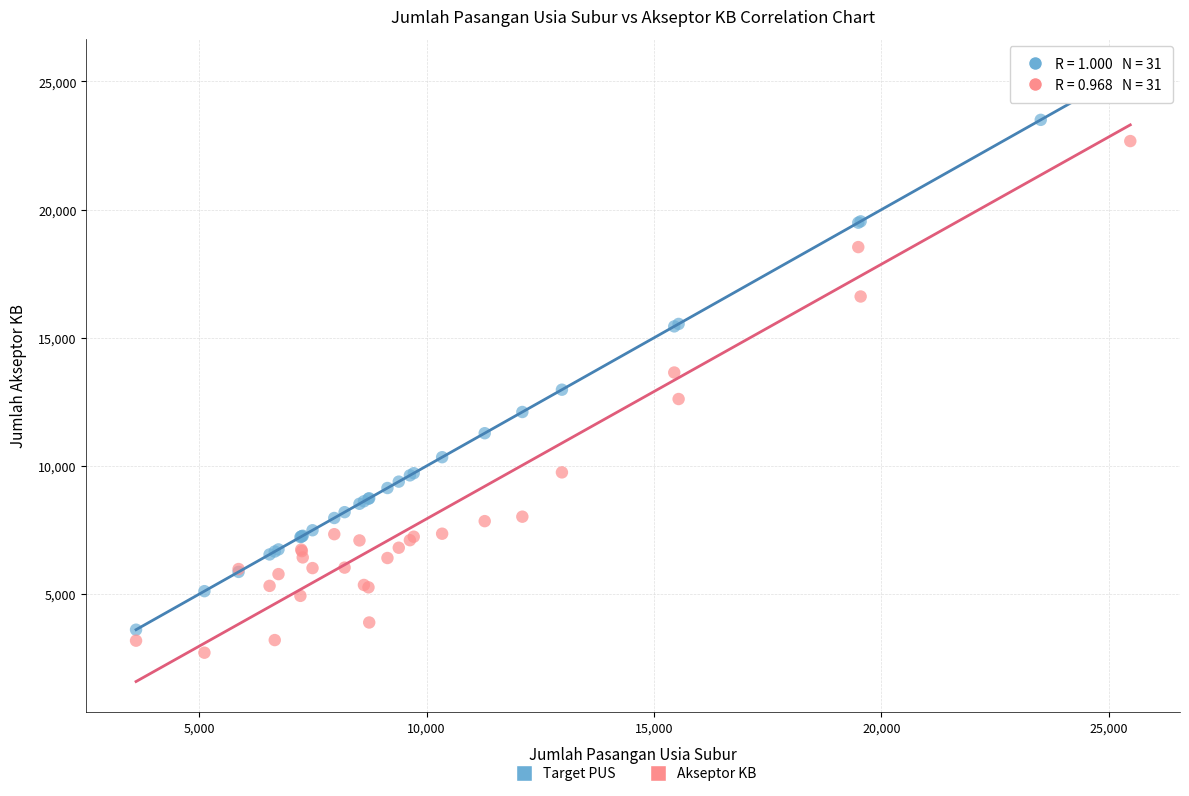

Across all series, what Y value is closest to 14093?

13646